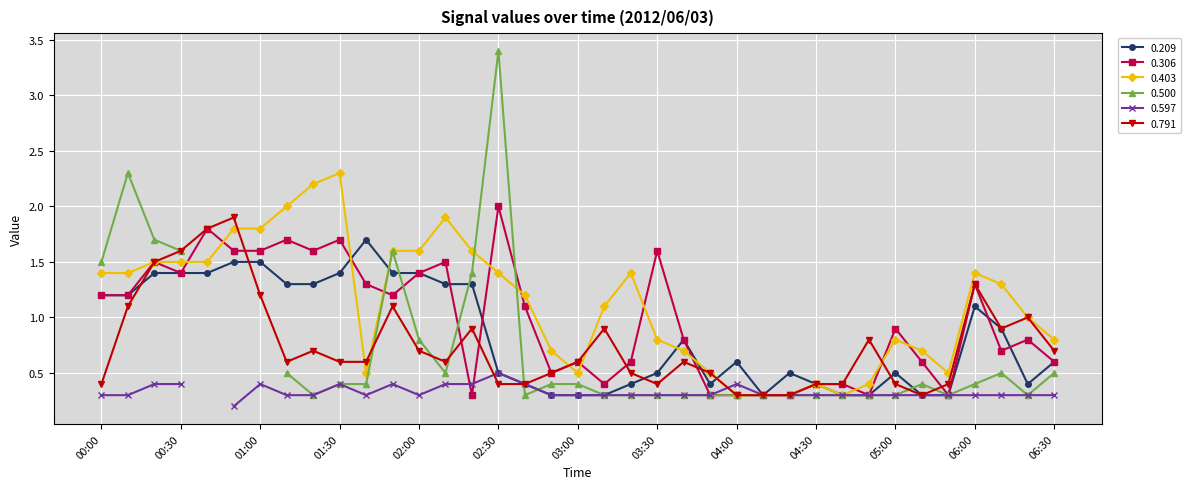

Read the 0.791 value at 01:30.

0.6